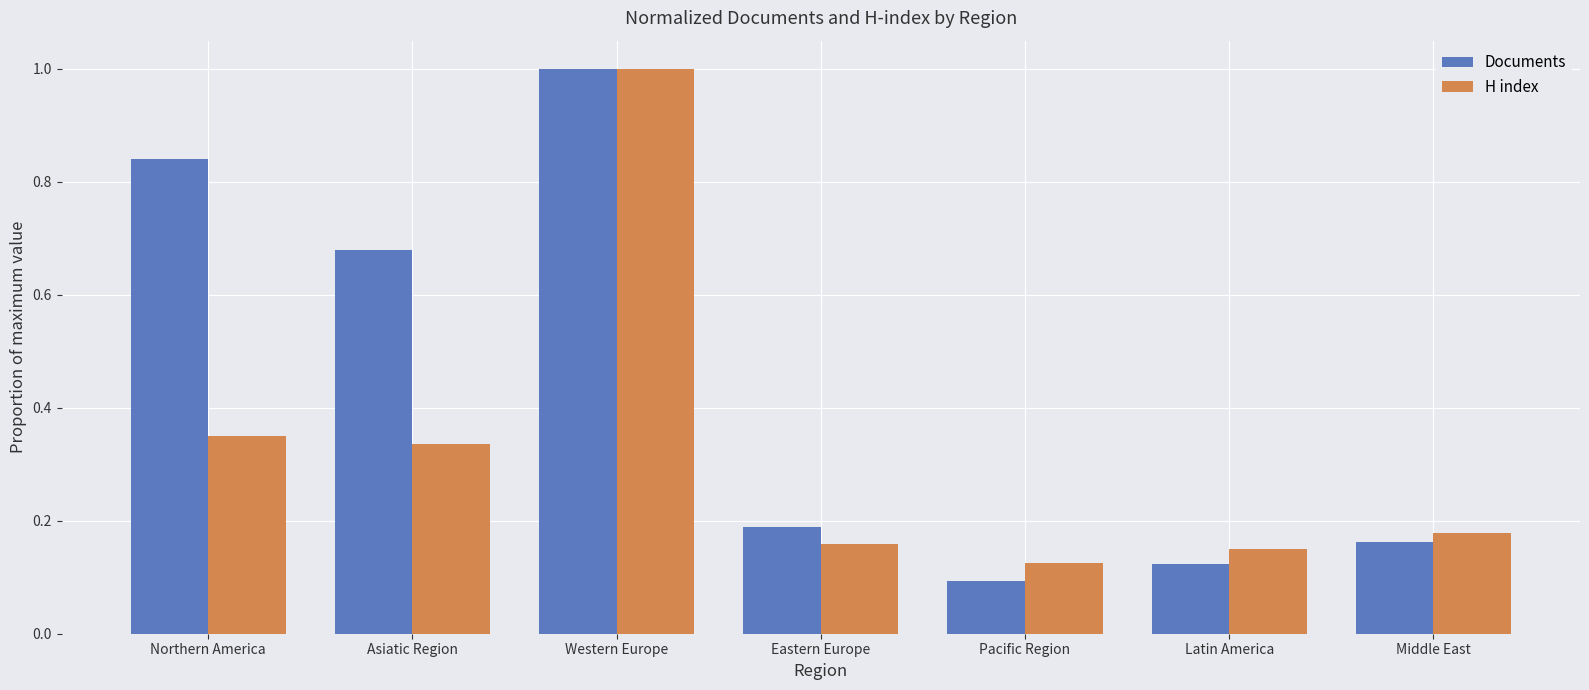

What is the total value across all series at Western Europe?

2.0